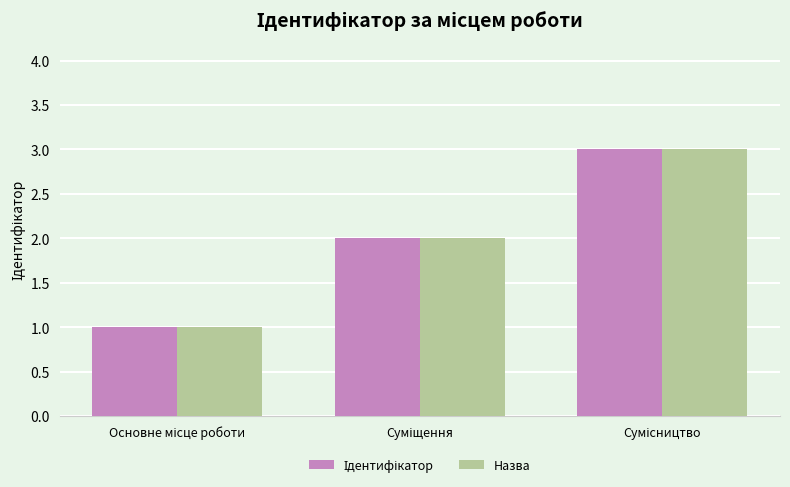

What is the maximum value shown in the chart?

3